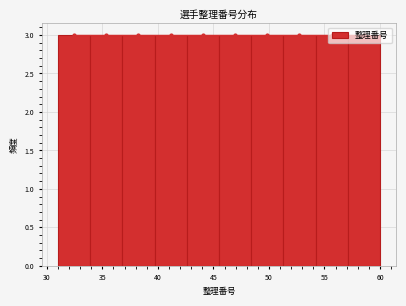

Reading left to right, list every bar in this chart as the range it spans on the x-axis followed by its height. Neither the bar edges nor the heights are printed on the chart, so give them approximately, as read against the axes.

31.0 to 33.9: 3
33.9 to 36.8: 3
36.8 to 39.7: 3
39.7 to 42.6: 3
42.6 to 45.5: 3
45.5 to 48.4: 3
48.4 to 51.3: 3
51.3 to 54.2: 3
54.2 to 57.1: 3
57.1 to 60.0: 3